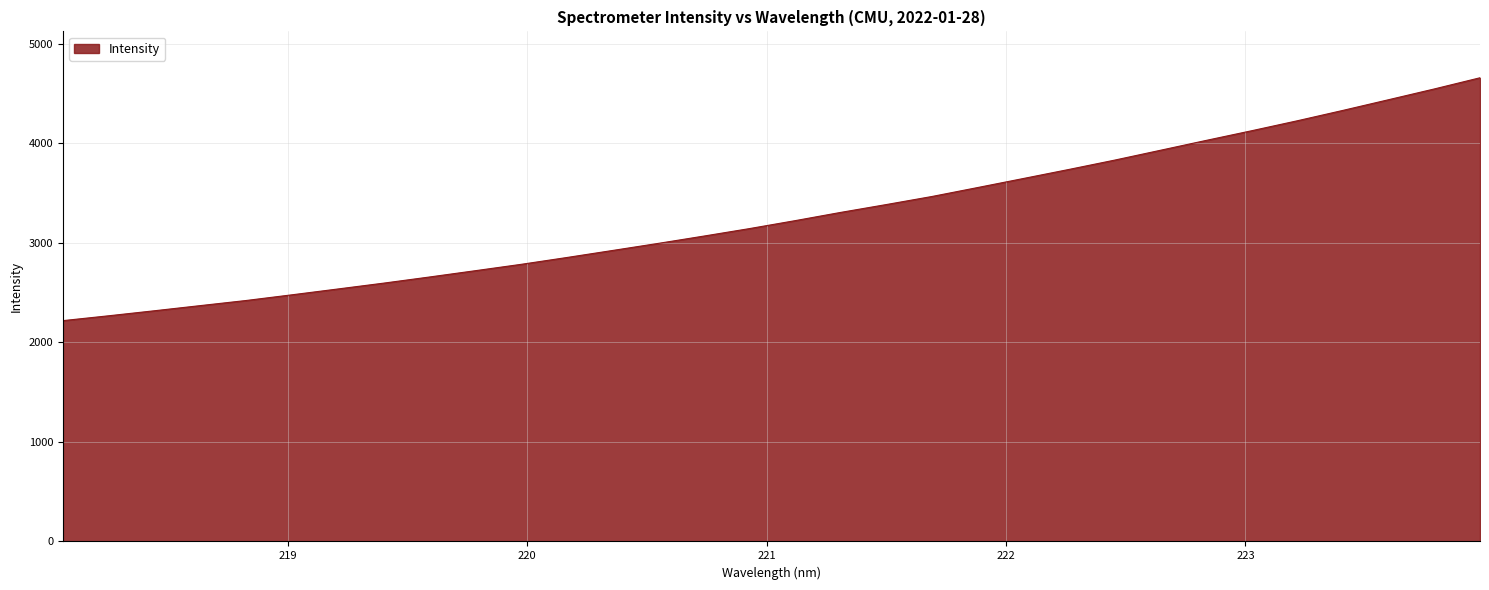

How many categories are shown in the chart?

32